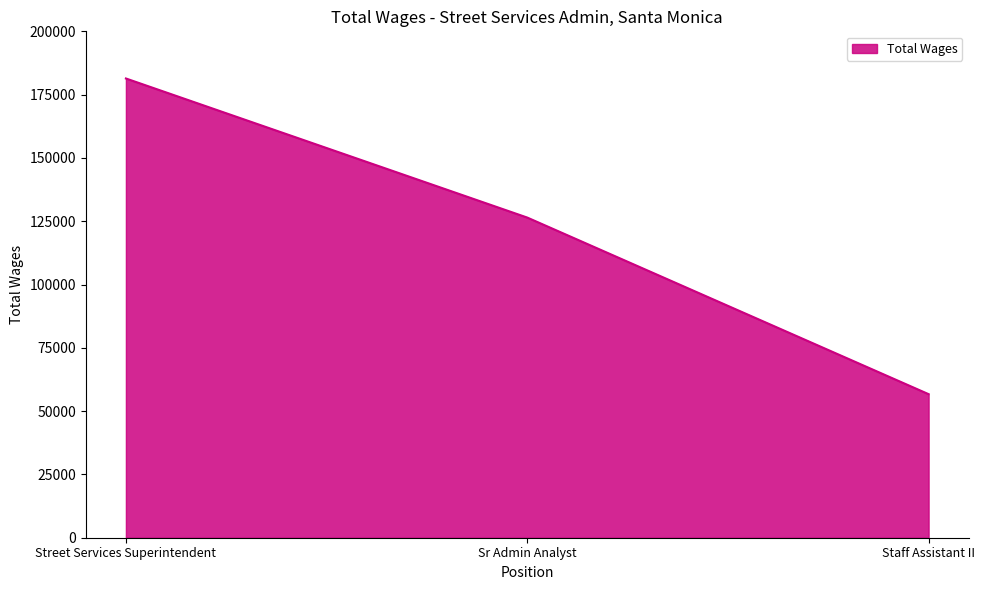

Rank the categories by value from highest to lowest.

Street Services Superintendent, Sr Admin Analyst, Staff Assistant II